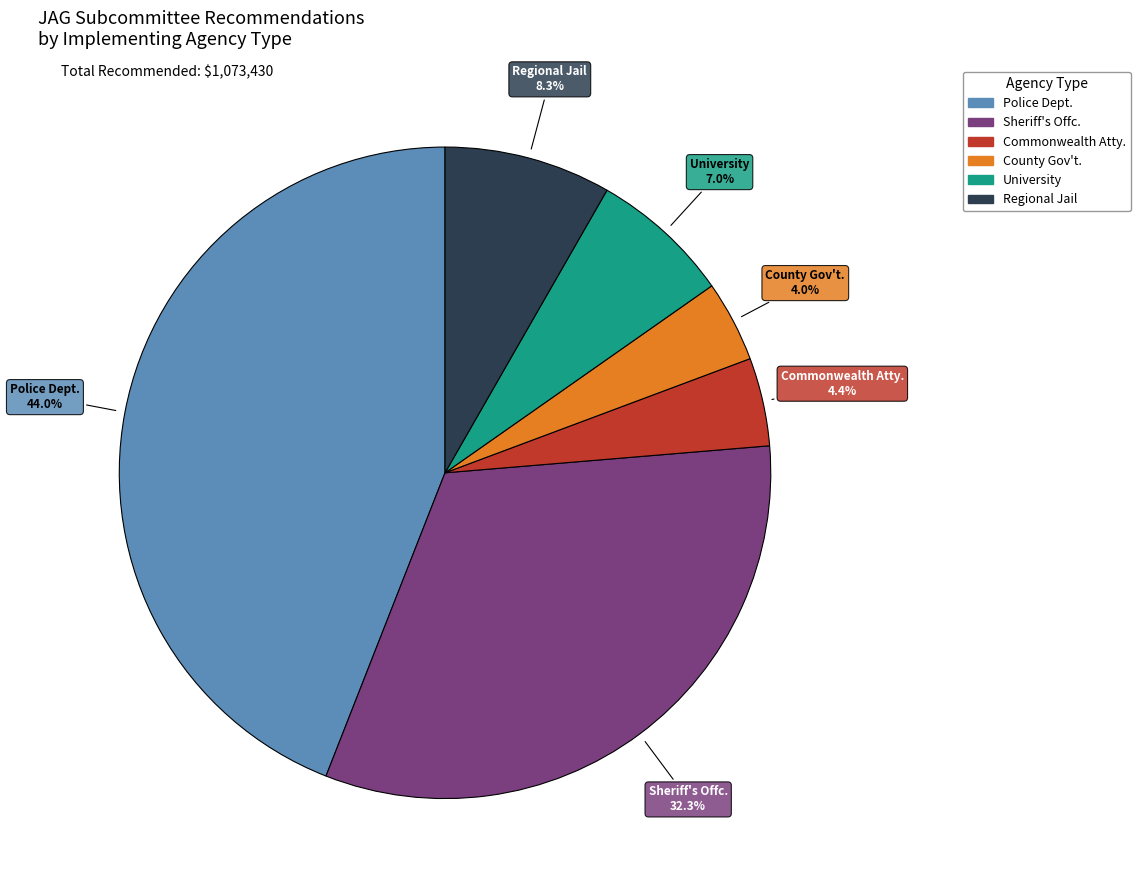

To the nearest percent, what percentage of the pie is Sheriff's Offc.?

32%